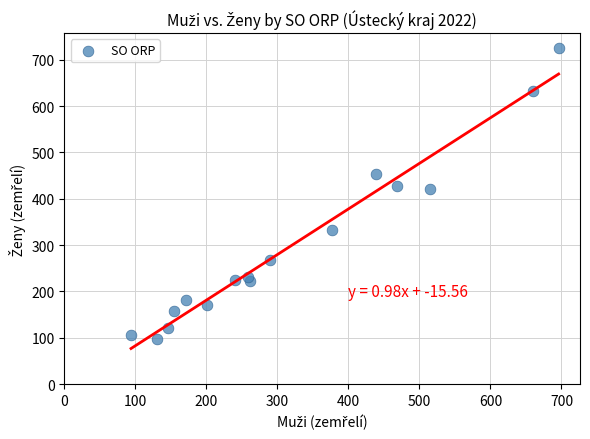

What is the range of X values (max minus min)?

602